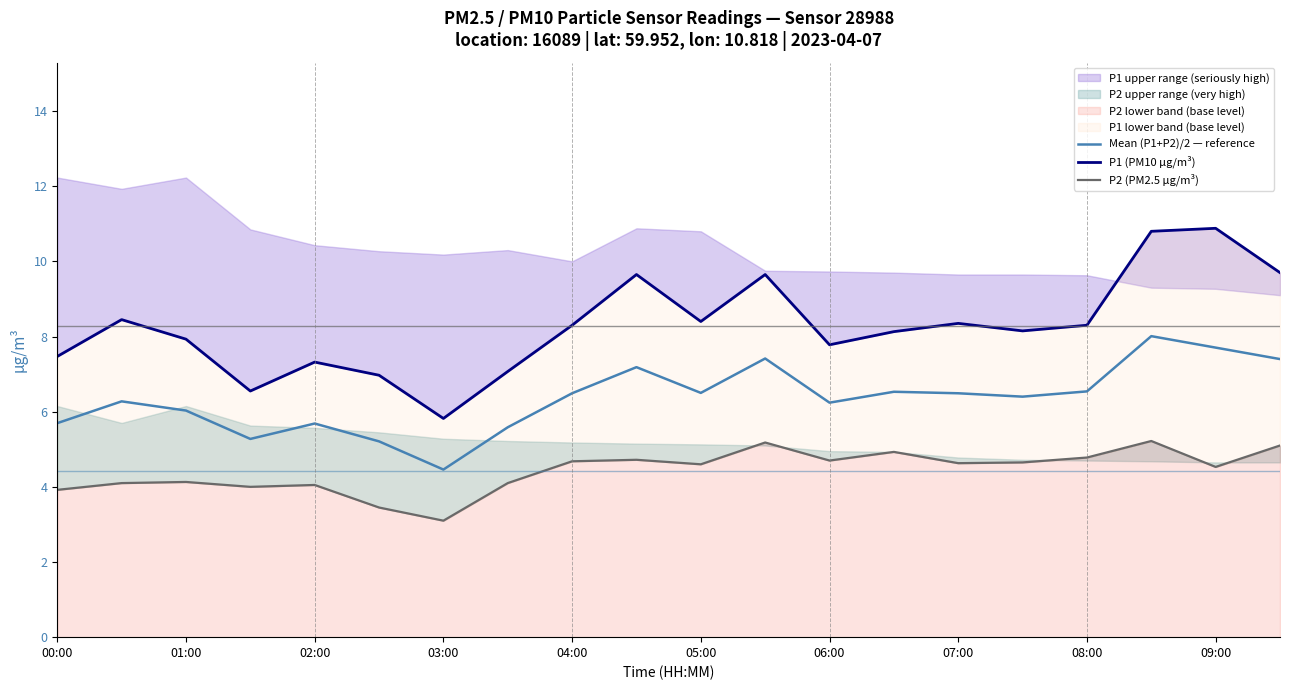

Which series has the largest total across all categories?

P1 (PM10 µg/m³)